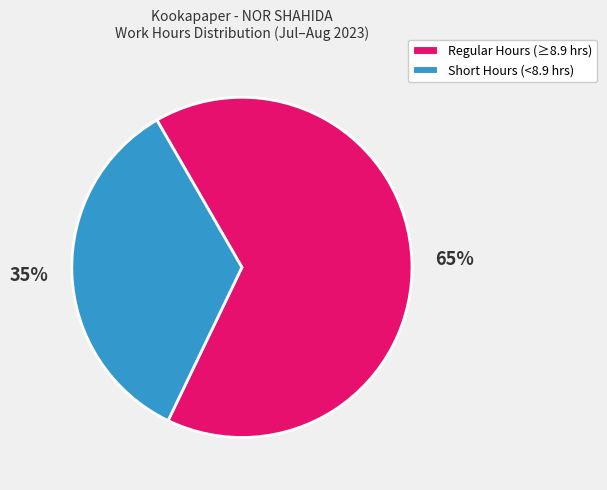

Does any single category account for the majority?

Yes